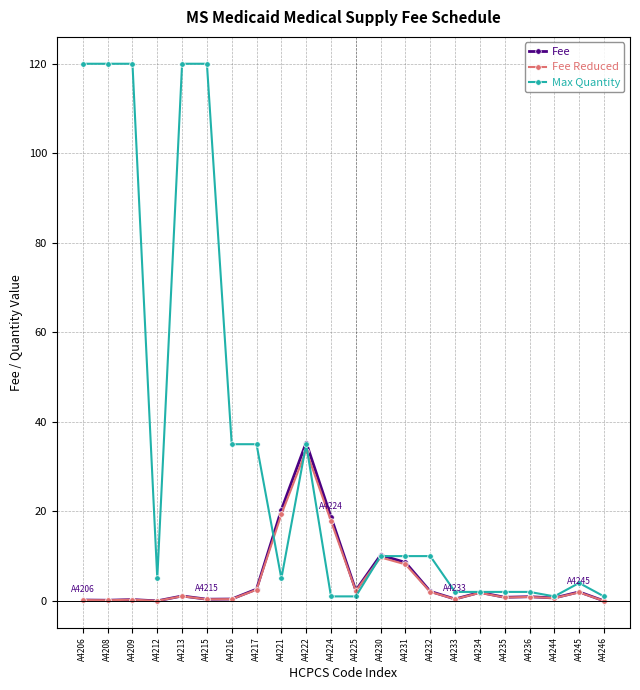

Rank the series by their maximum value, from highest to lowest.

Max Quantity, Fee, Fee Reduced